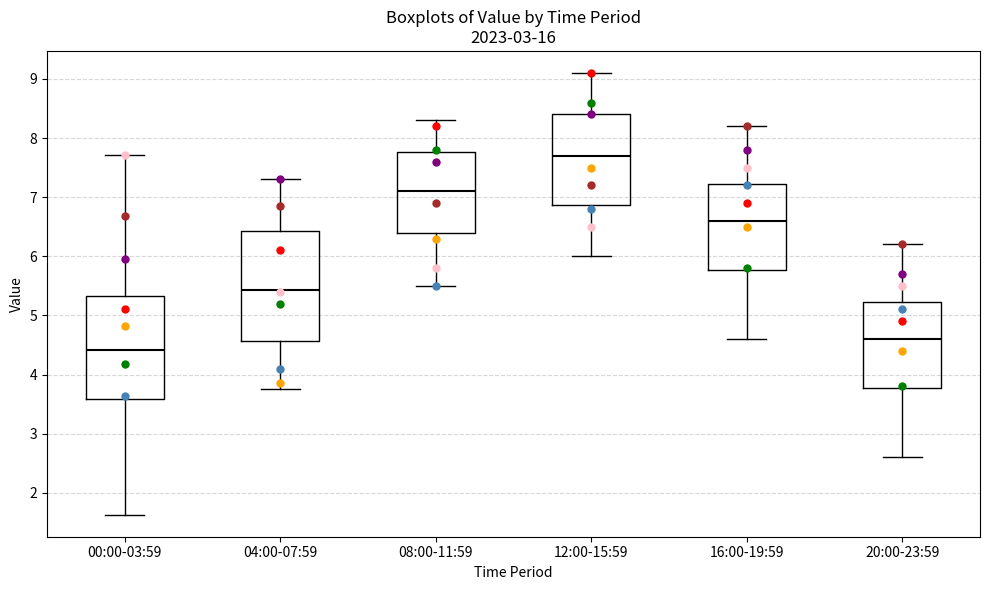

Reading left to right, transcribe this box plot: for each box, give where its median line is, the range the box spans, and where its two whiskers end, as read against the y-axis. The values are not printed on the chart, so give them approximately, as read against the axis.

00:00-03:59: median 4.4, box 3.6 to 5.3, whiskers 1.6 to 7.7
04:00-07:59: median 5.4, box 4.6 to 6.4, whiskers 3.8 to 7.3
08:00-11:59: median 7.1, box 6.4 to 7.8, whiskers 5.5 to 8.3
12:00-15:59: median 7.7, box 6.9 to 8.4, whiskers 6.0 to 9.1
16:00-19:59: median 6.6, box 5.8 to 7.2, whiskers 4.6 to 8.2
20:00-23:59: median 4.6, box 3.8 to 5.2, whiskers 2.6 to 6.2